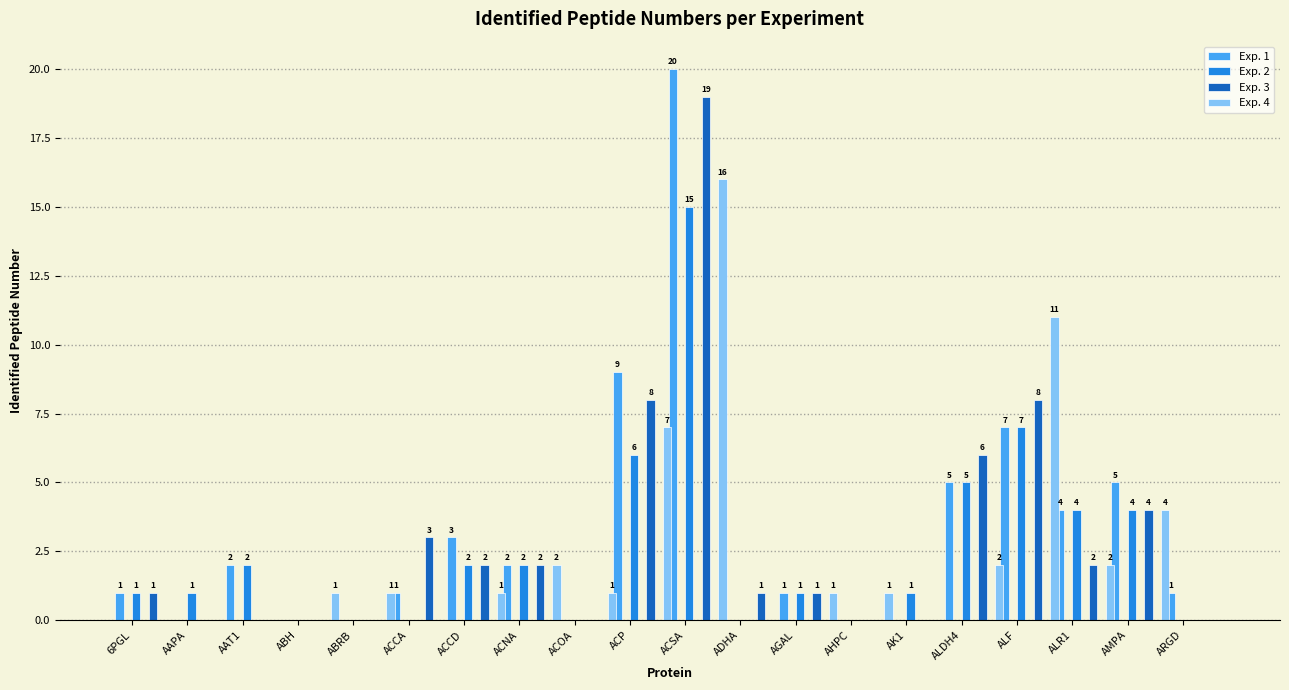

What is the sum of the Exp. 2 values at AMPA and AK1?

5